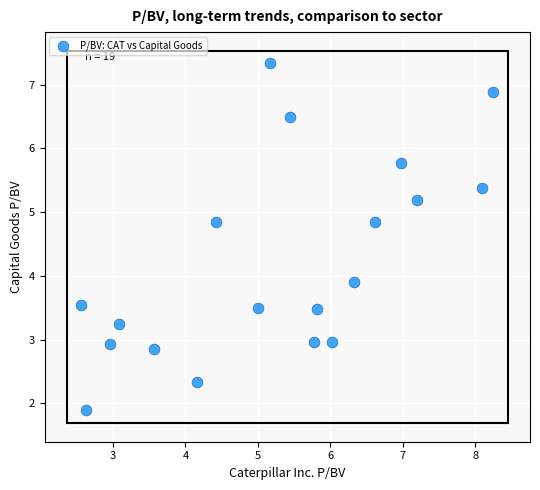

What is the range of Y values (max minus min)?

5.4